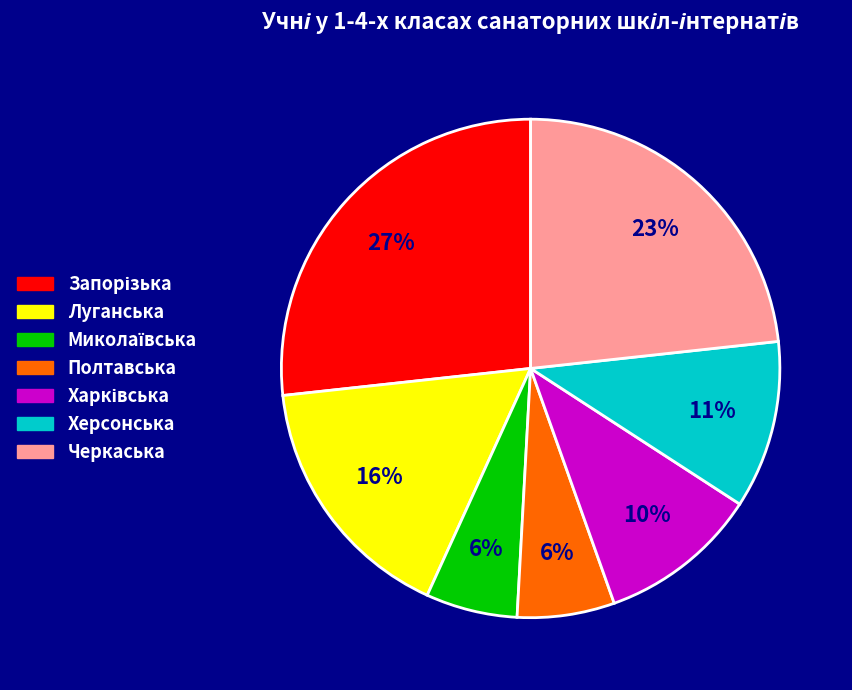

How many segments does this pie chart have?

7